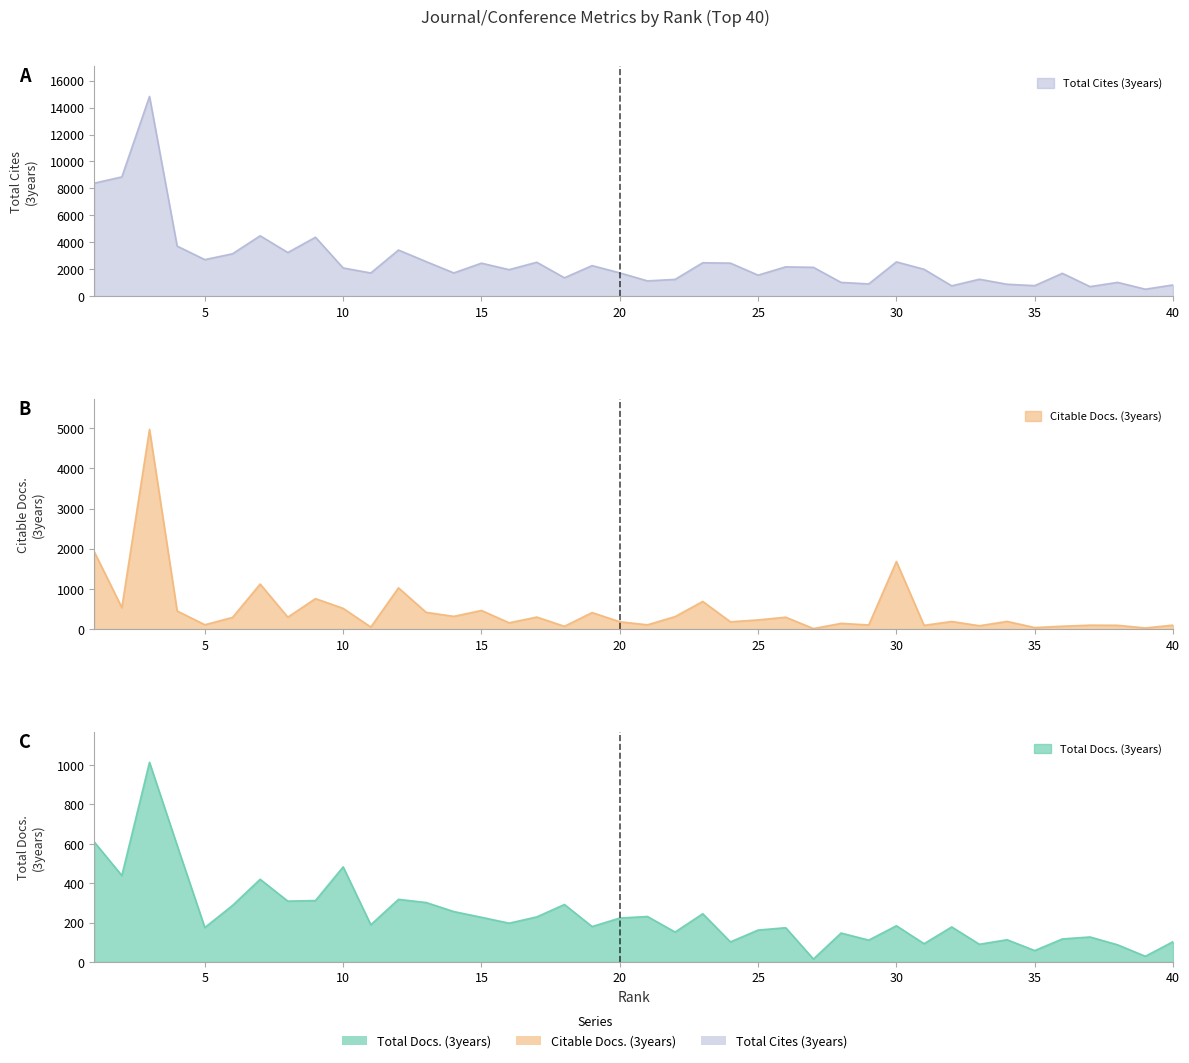

What is the difference between the second highest and minimum values in the Citable Docs. (3years) series?

1916